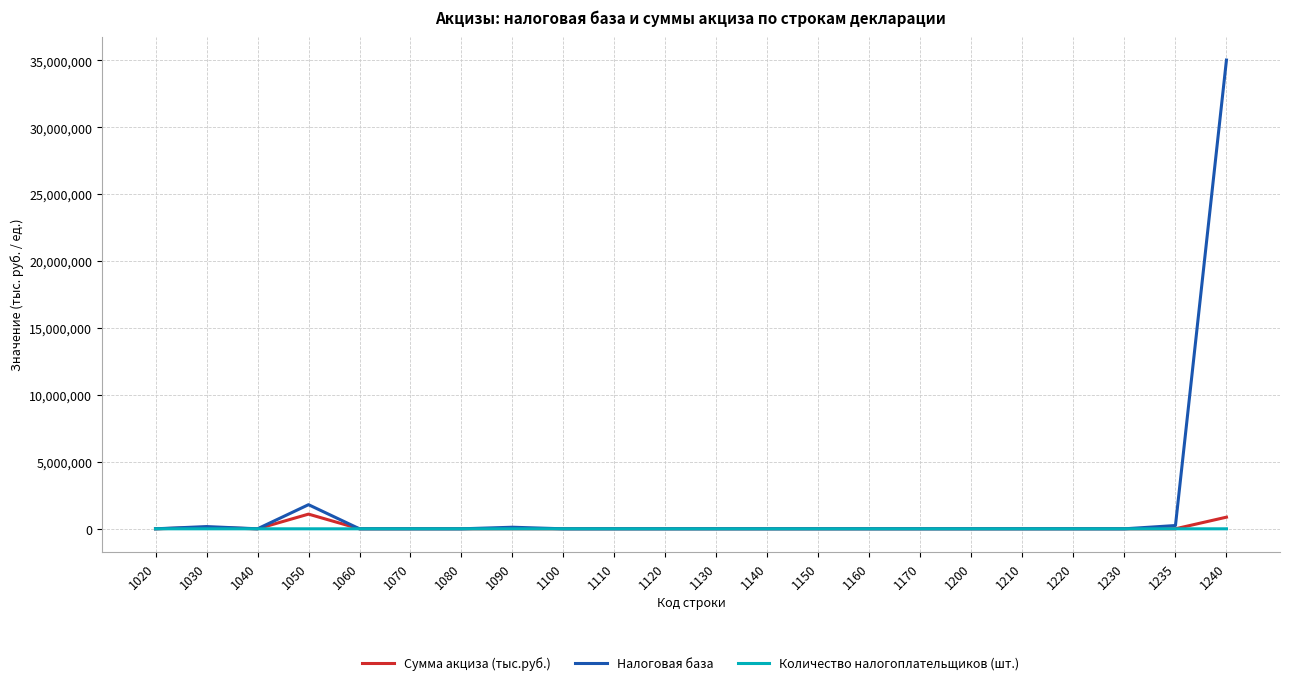

Which series has the widest spread of values?

Налоговая база